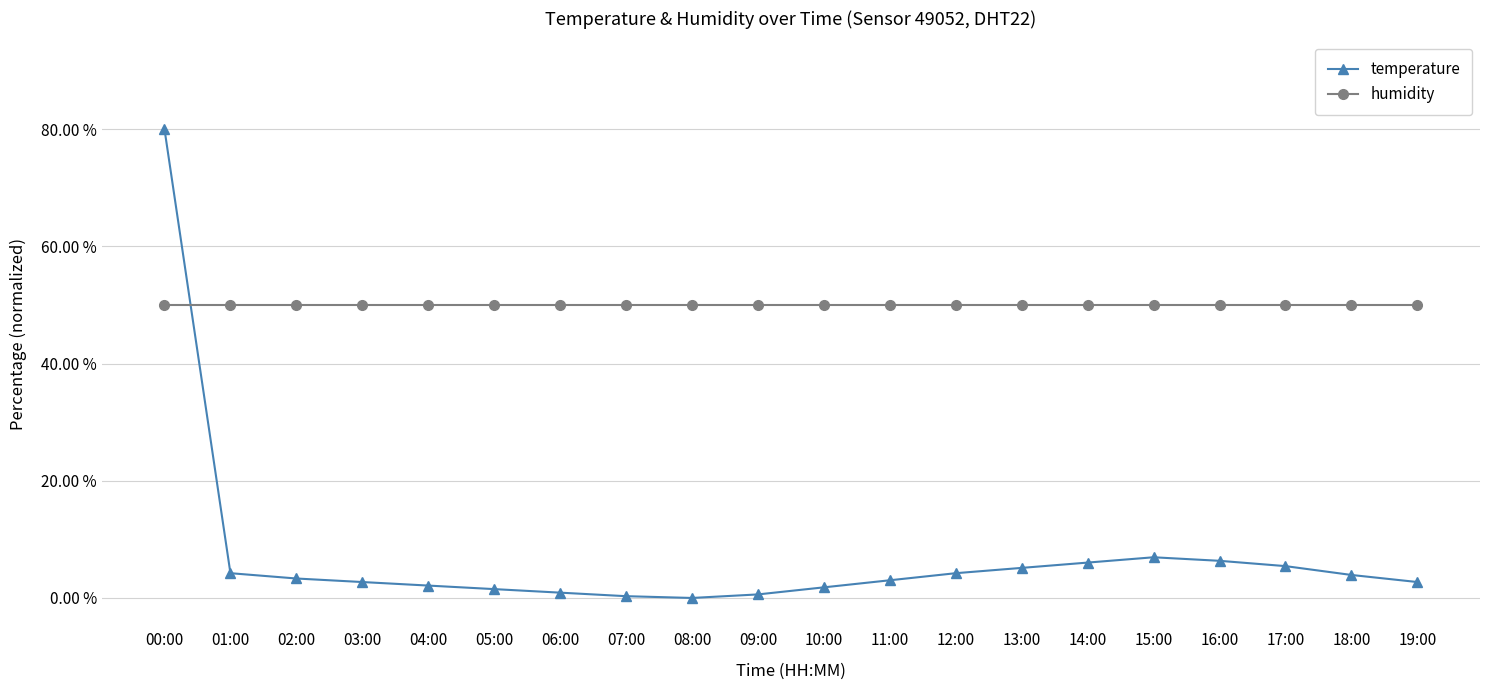

Which series has the largest total across all categories?

humidity